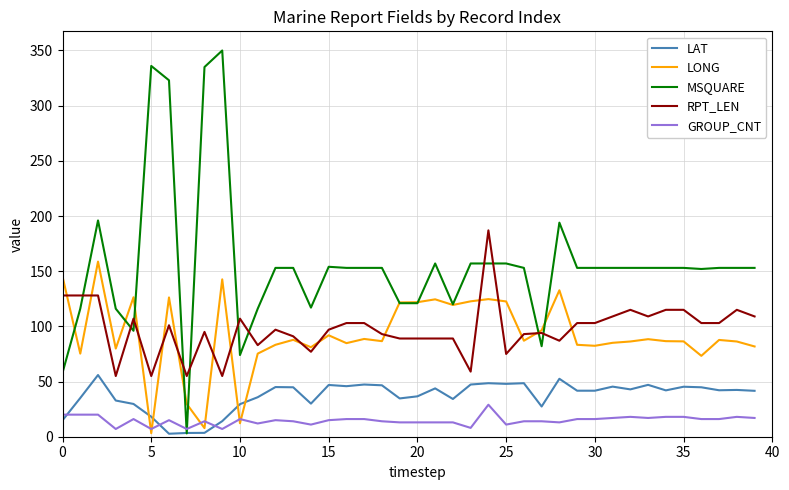

Which series has the largest range (max minus min)?

MSQUARE